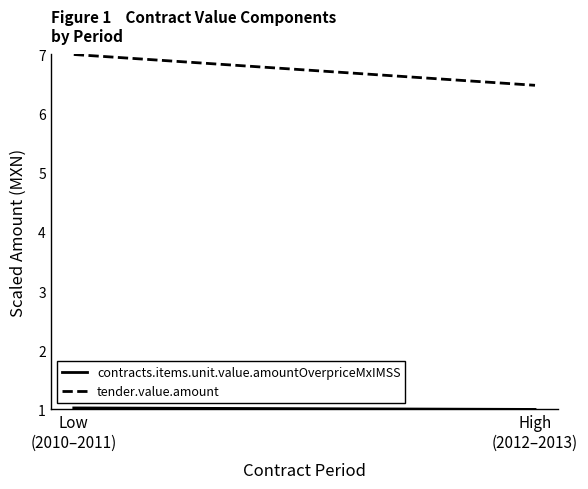

Reading right to left, list all the values displayed in this chart.

contracts.items.unit.value.amountOverpriceMxIMSS: 1.0	1.0
tender.value.amount: 6.5	7.0